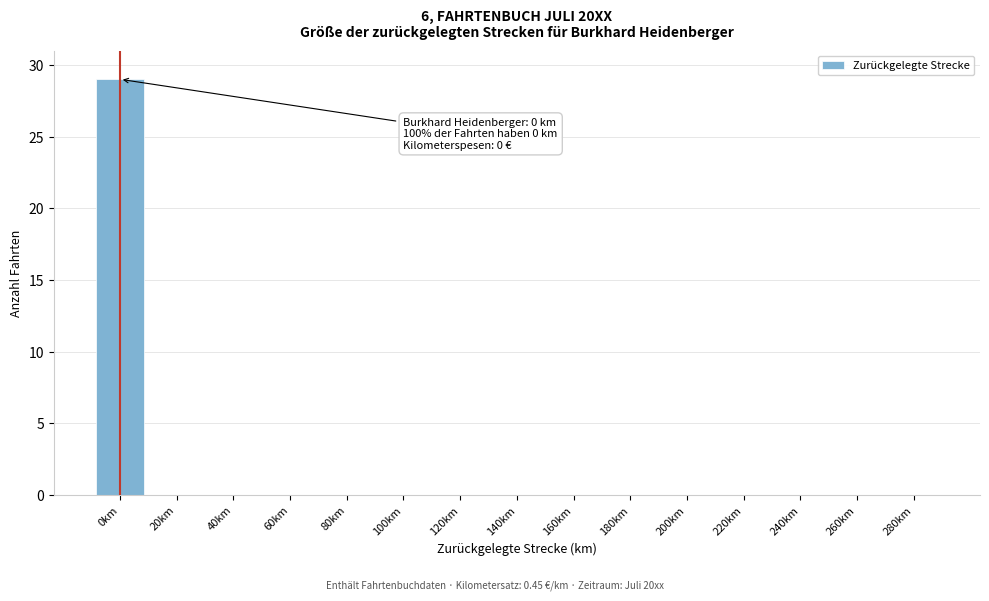

Reading left to right, extract all data points from this chart.

0km=29	20km=0	40km=0	60km=0	80km=0	100km=0	120km=0	140km=0	160km=0	180km=0	200km=0	220km=0	240km=0	260km=0	280km=0